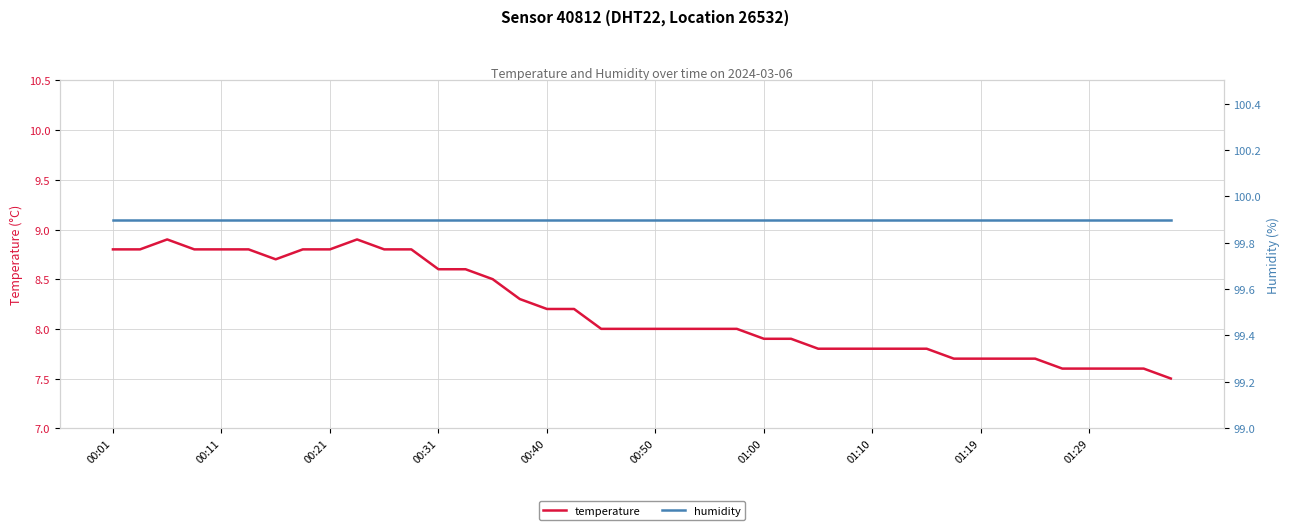

Reading left to right, what are all the values shown in this chart?

temperature: 8.8	8.8	8.9	8.8	8.8	8.8	8.7	8.8	8.8	8.9	8.8	8.8	8.6	8.6	8.5	8.3	8.2	8.2	8.0	8.0	8.0	8.0	8.0	8.0	7.9	7.9	7.8	7.8	7.8	7.8	7.8	7.7	7.7	7.7	7.7	7.6	7.6	7.6	7.6	7.5
humidity: 99.9	99.9	99.9	99.9	99.9	99.9	99.9	99.9	99.9	99.9	99.9	99.9	99.9	99.9	99.9	99.9	99.9	99.9	99.9	99.9	99.9	99.9	99.9	99.9	99.9	99.9	99.9	99.9	99.9	99.9	99.9	99.9	99.9	99.9	99.9	99.9	99.9	99.9	99.9	99.9